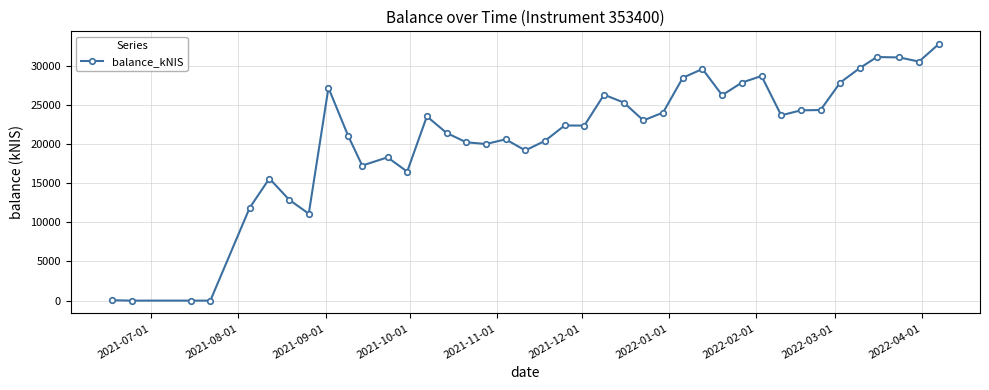

True or false: there are more than 2 points higher than both neighbors.

True